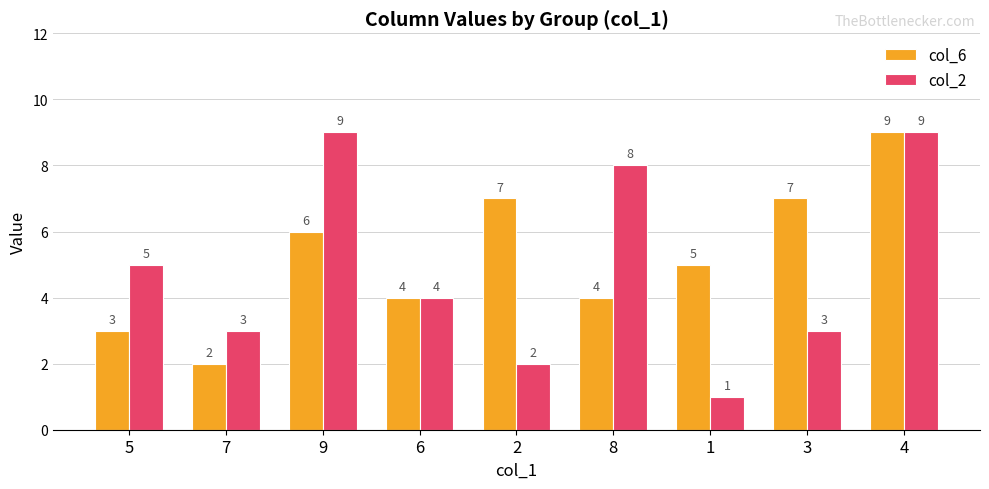

Reading left to right, what are all the values shown in this chart?

col_6: 5=3	7=2	9=6	6=4	2=7	8=4	1=5	3=7	4=9
col_2: 5=5	7=3	9=9	6=4	2=2	8=8	1=1	3=3	4=9